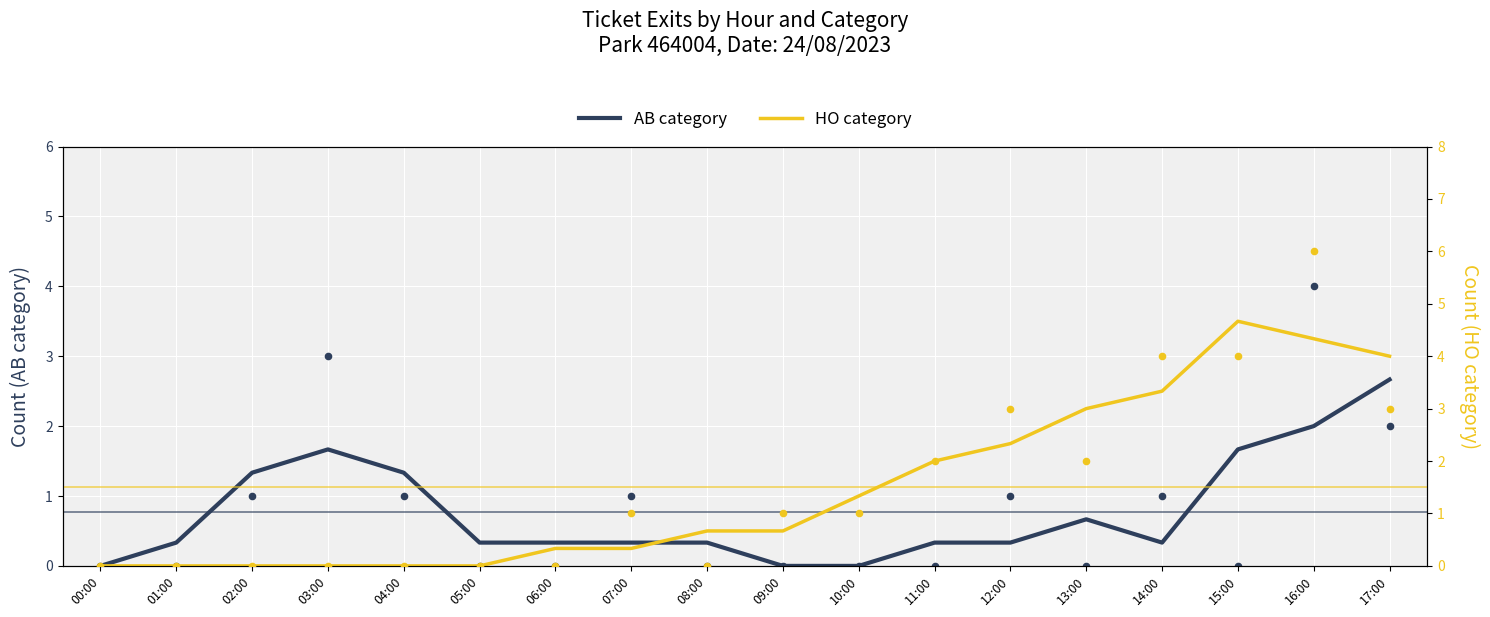

Is the value of HO category at 02:00 greater than the value of AB category at 04:00?

No